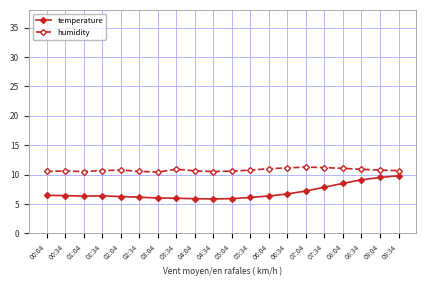

True or false: humidity and temperature intersect in this chart.

False